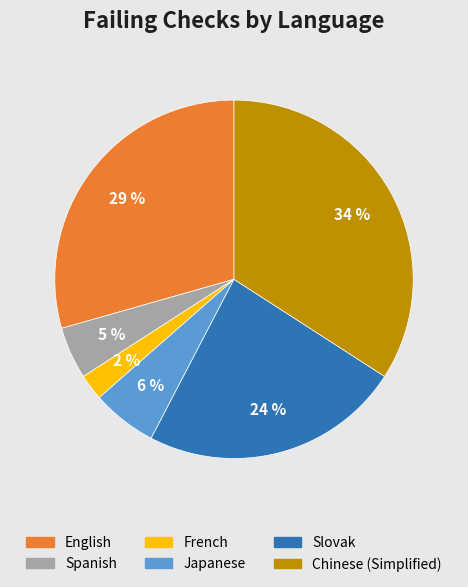

To the nearest percent, what is the difference between the largest and smallest slice percentages?

32%